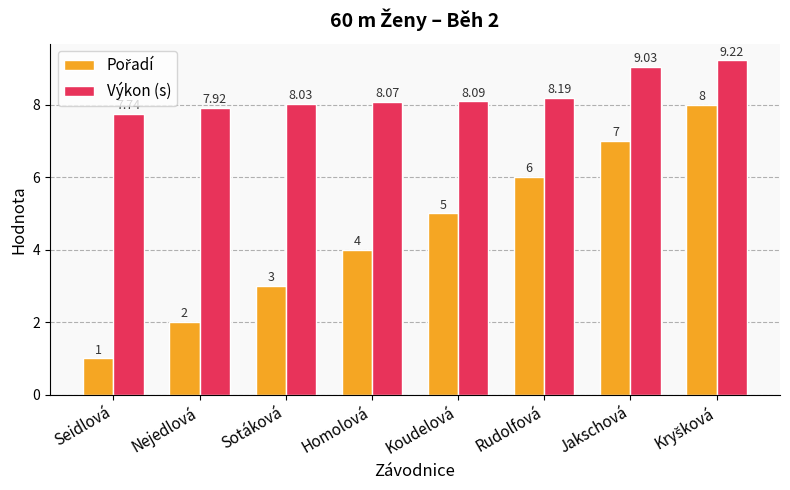

What is the label of the 2nd bar from the right?

Jakschová